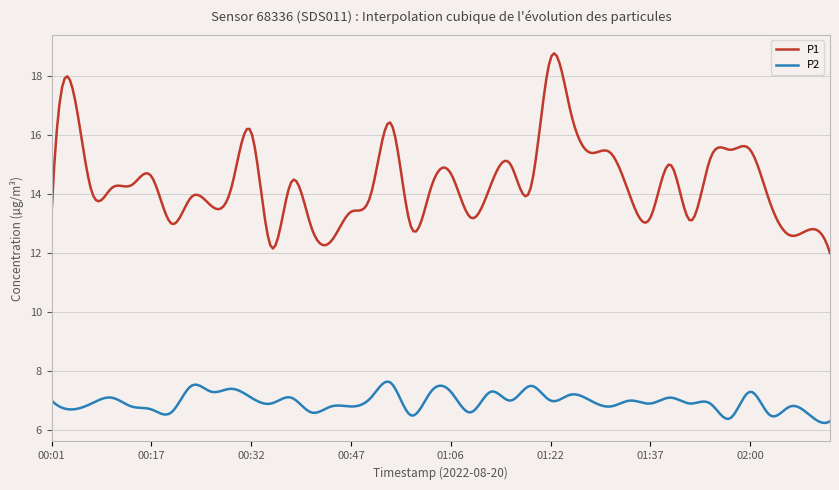

What is the minimum value for P2?

6.2